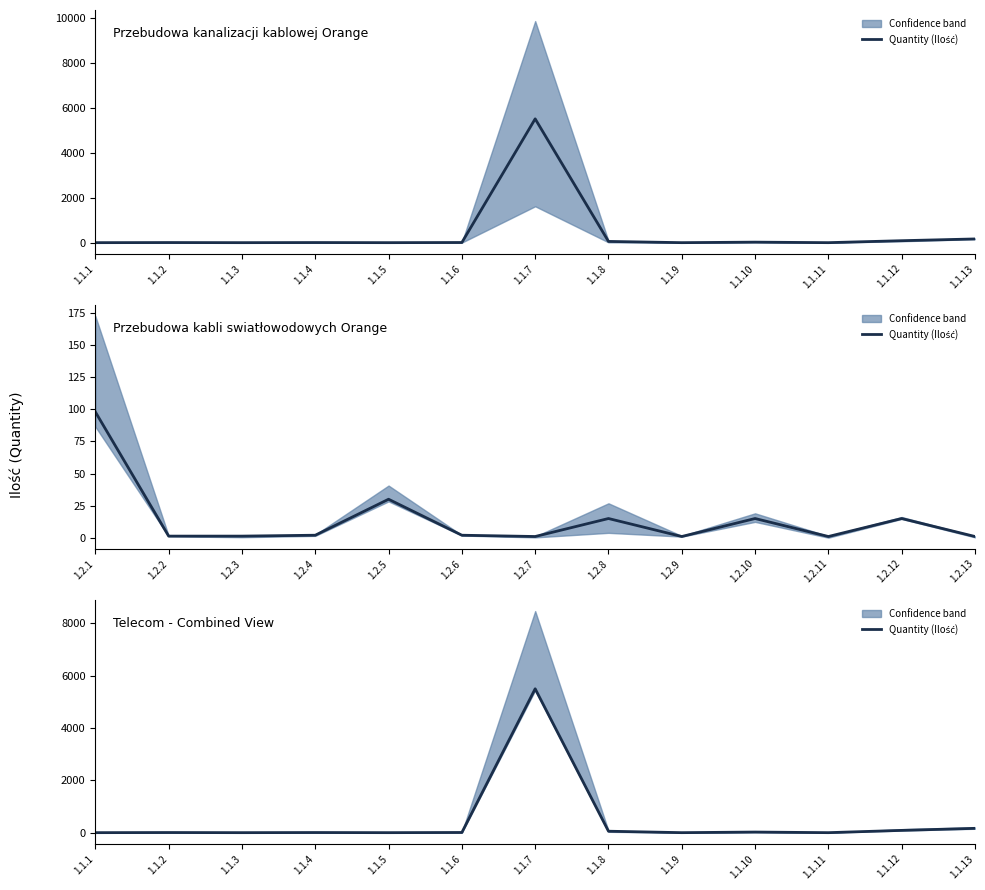

At which category does the data reach its first local valley?

1.1.3